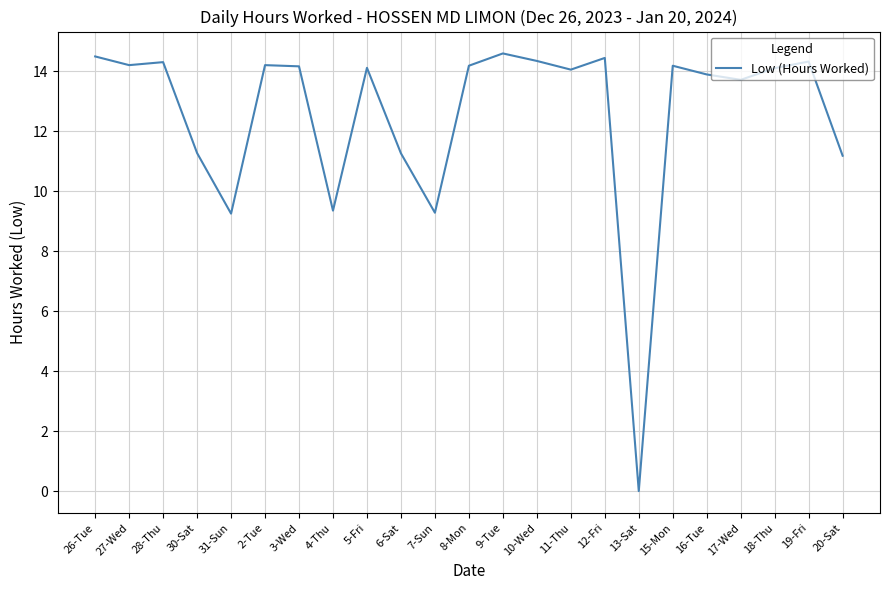

The value at 31-Sun is 9.2. True or false?

True